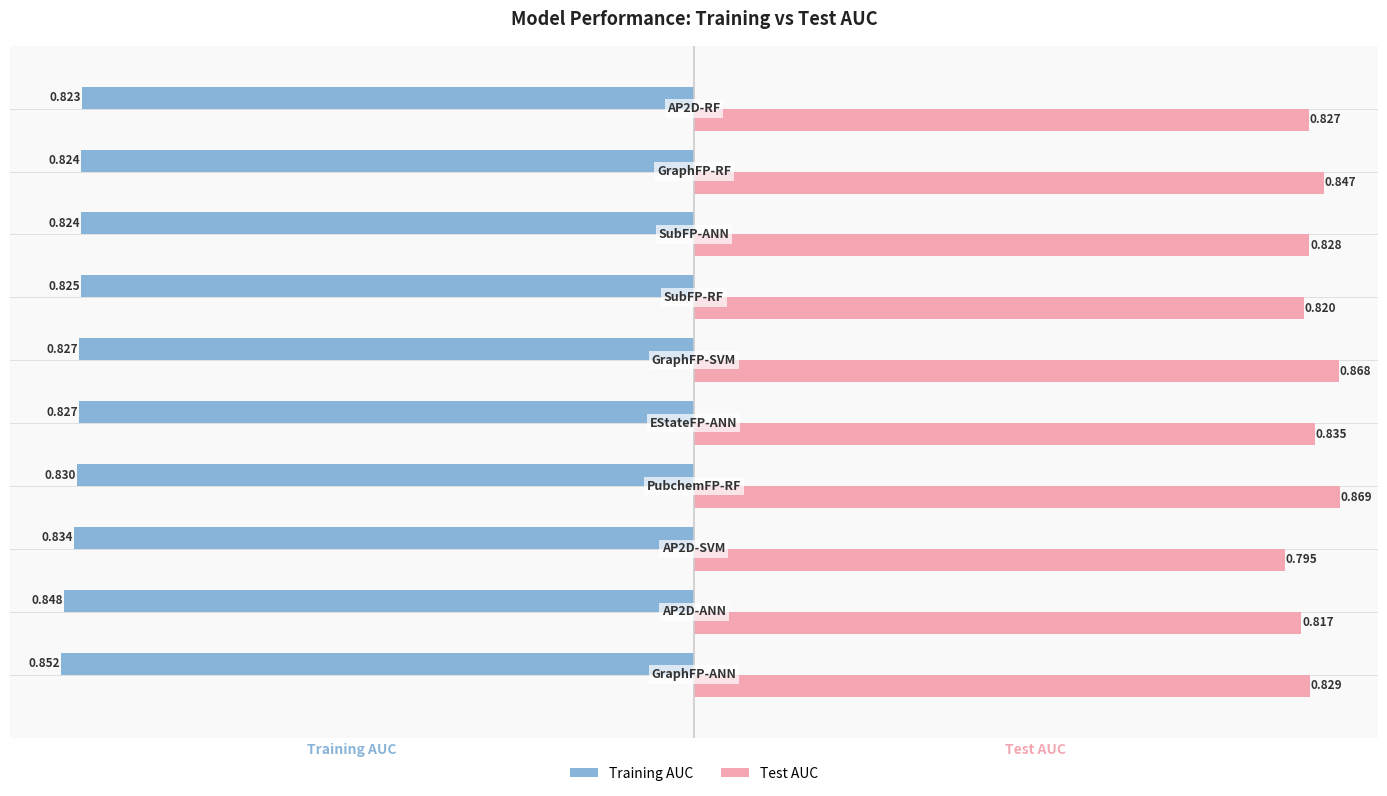

List the series in order of their overall mean, highest first.

Test AUC, Training AUC